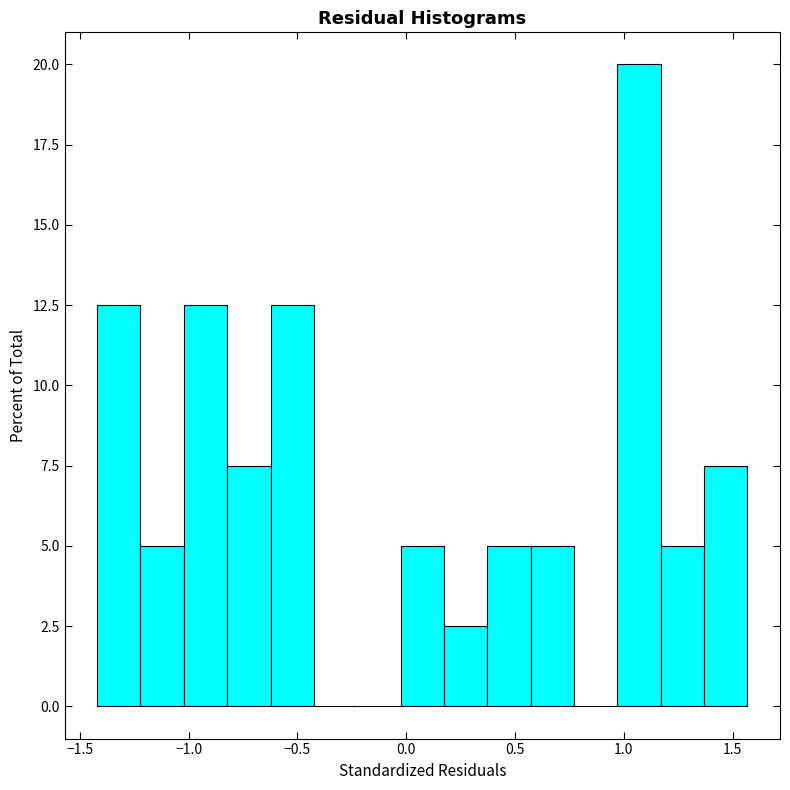

Around what value on the x-axis is the tallest bar? Give the approximate position of its centre, as read against the axis.

1.05